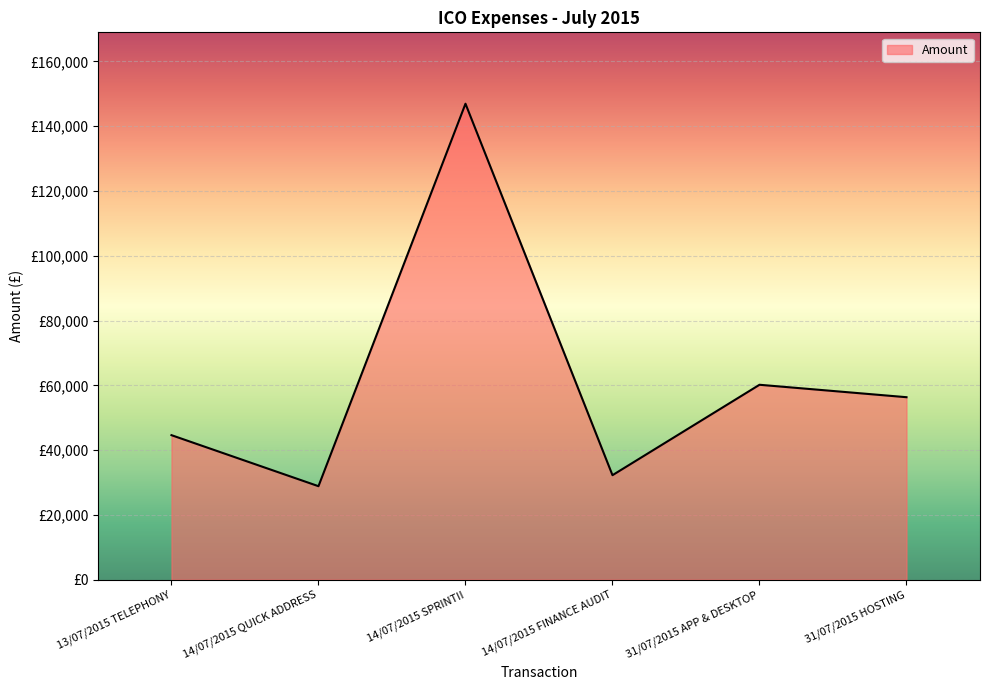

What is the difference between the values at 14/07/2015 FINANCE AUDIT and 31/07/2015 APP & DESKTOP?

27914.5